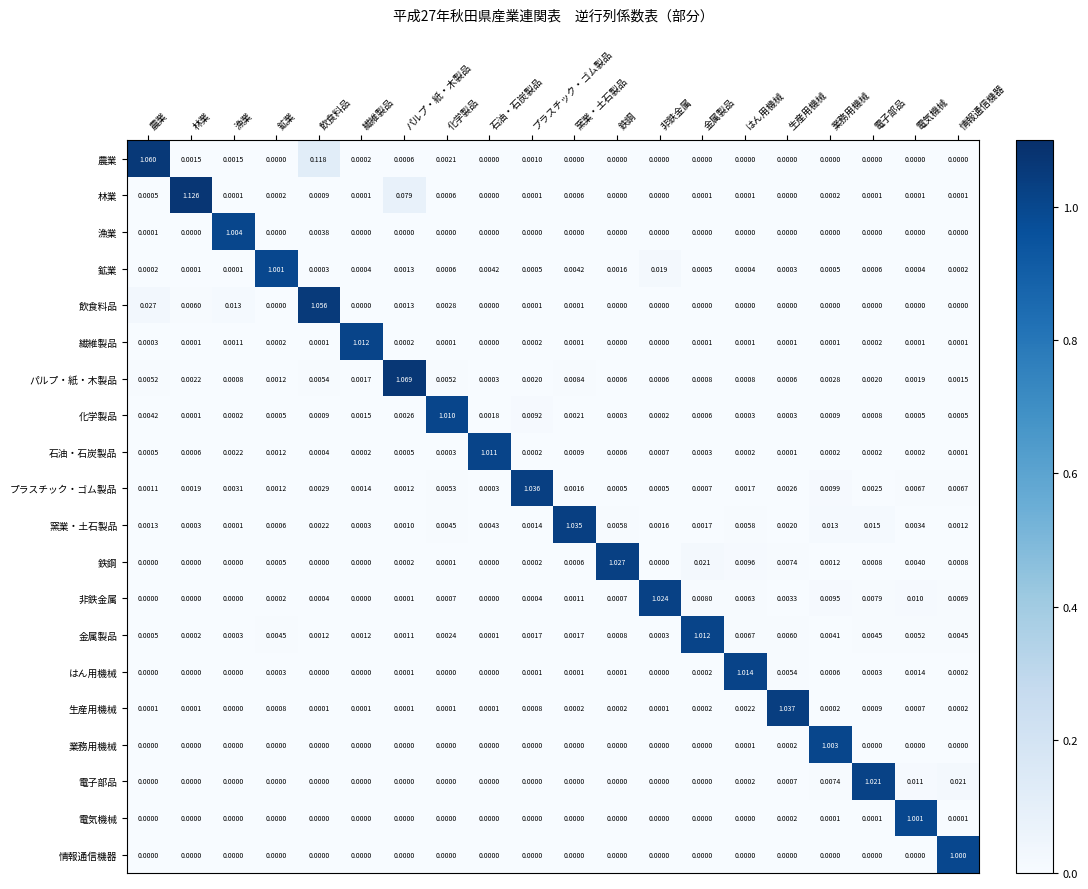

Which series has the widest spread of values?

林業